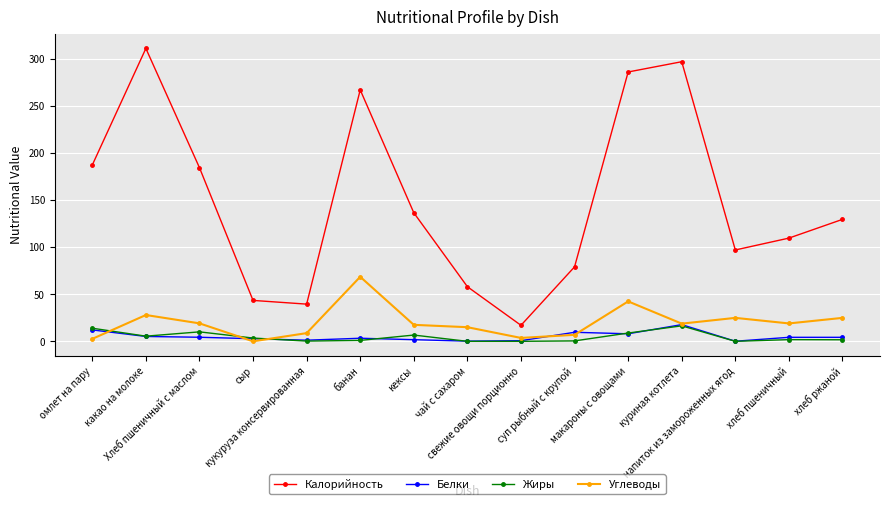

How many values in the Белки series exceed 4?

8